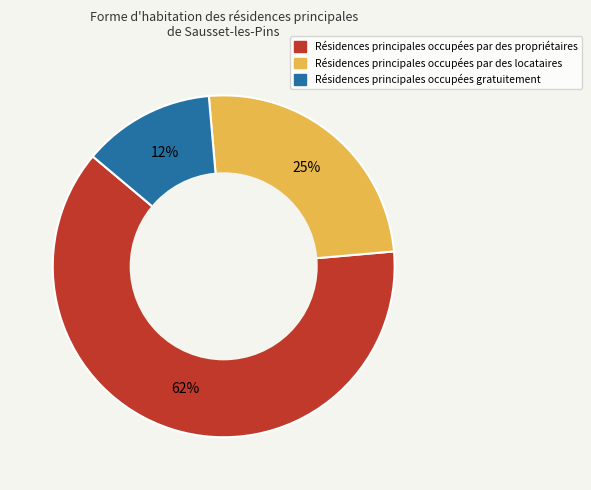

Is there a majority slice in this chart?

Yes